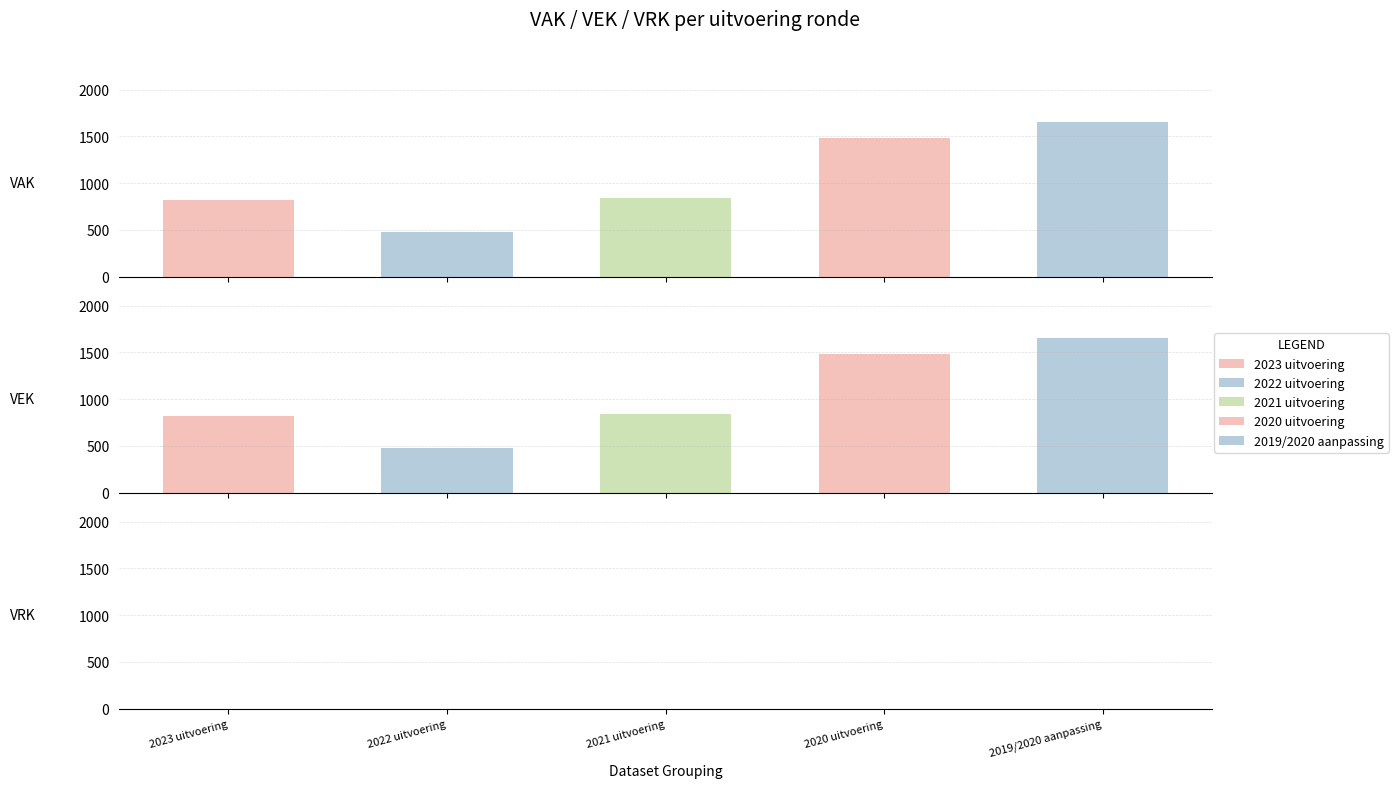

Reading left to right, list all the values displayed in this chart.

VAK: 2023 uitvoering=817	2022 uitvoering=479	2021 uitvoering=838	2020 uitvoering=1482	2019/2020 aanpassing=1650
VEK: 2023 uitvoering=817	2022 uitvoering=478	2021 uitvoering=838	2020 uitvoering=1482	2019/2020 aanpassing=1650
VRK: 2023 uitvoering=0	2022 uitvoering=0	2021 uitvoering=0	2020 uitvoering=0	2019/2020 aanpassing=0